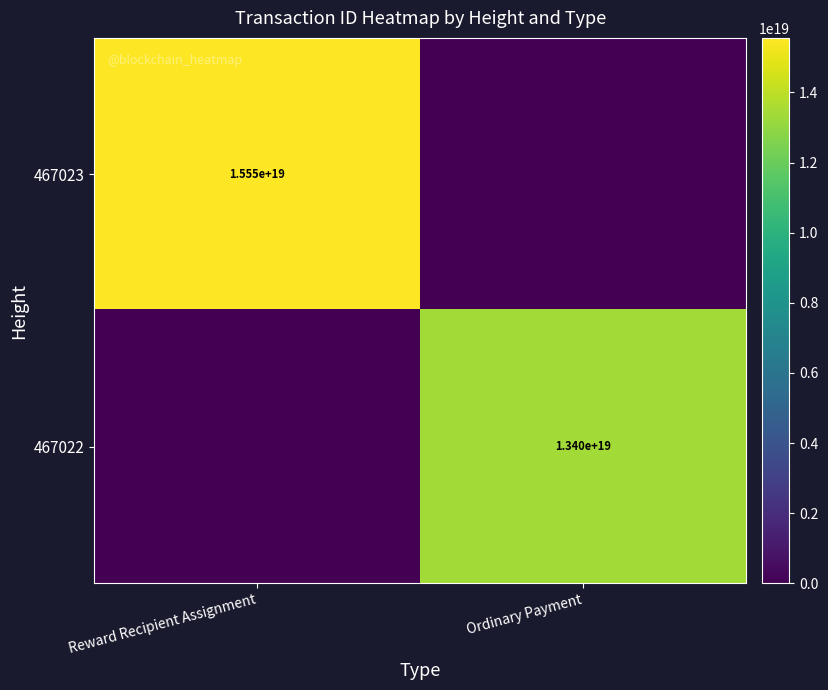

Is the value of 467023 at Reward Recipient Assignment greater than the value of 467022 at Ordinary Payment?

Yes